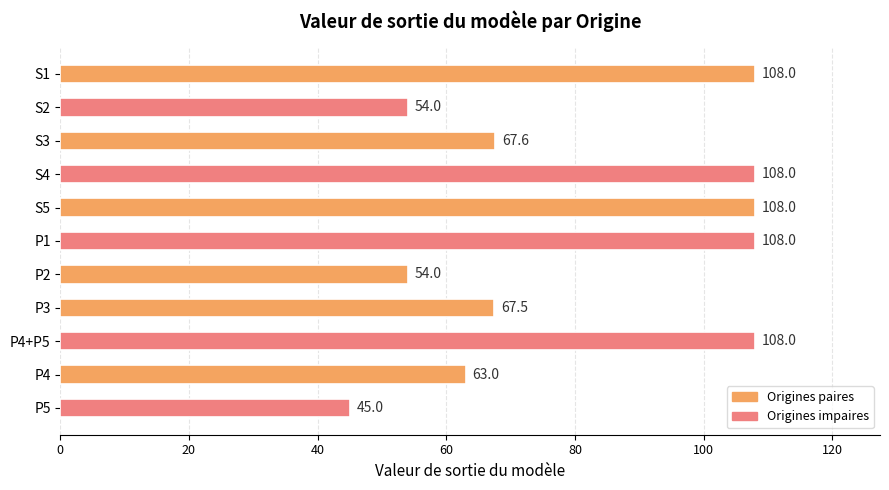

What is the sum of the values at P4 and P1?

171.0